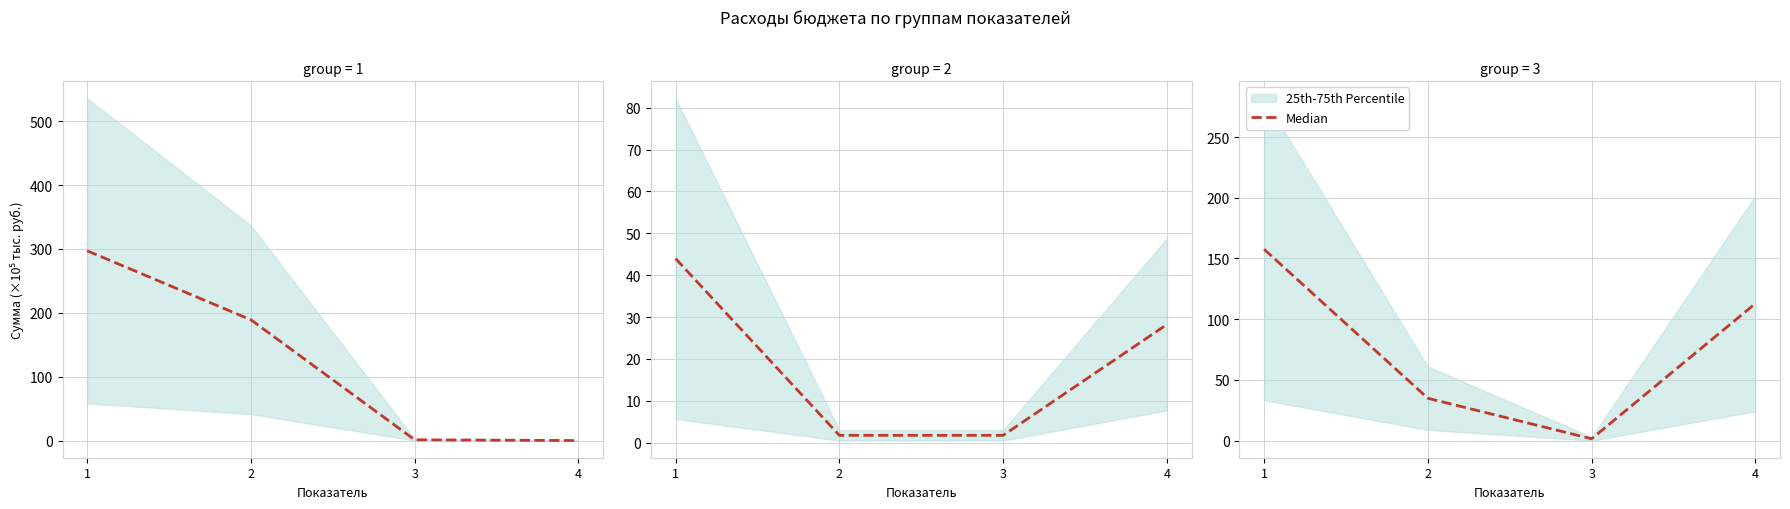

What is the sum of all values?

306.9